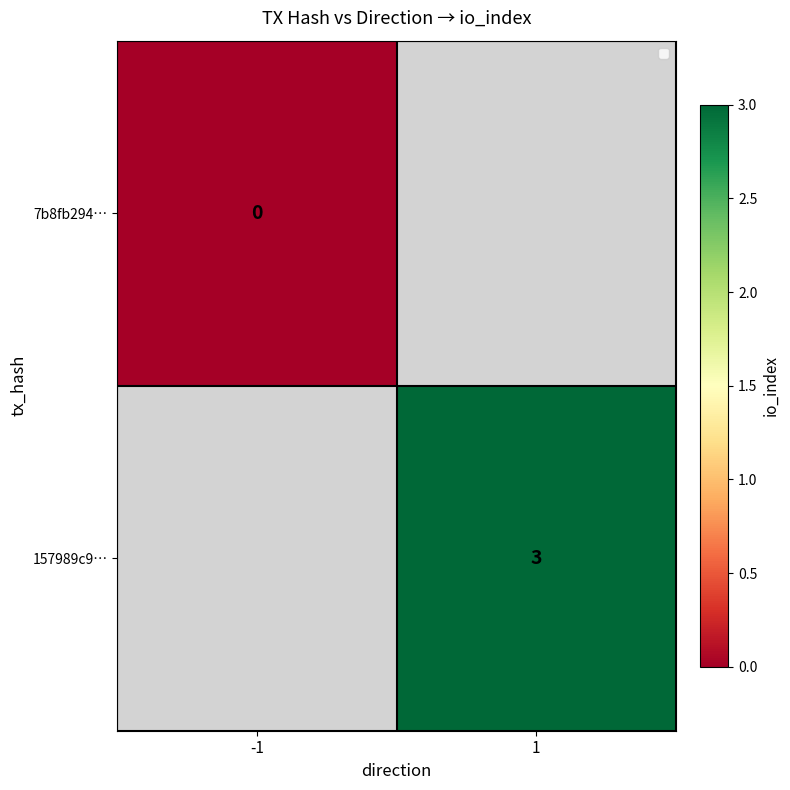

How many series are shown in this chart?

2